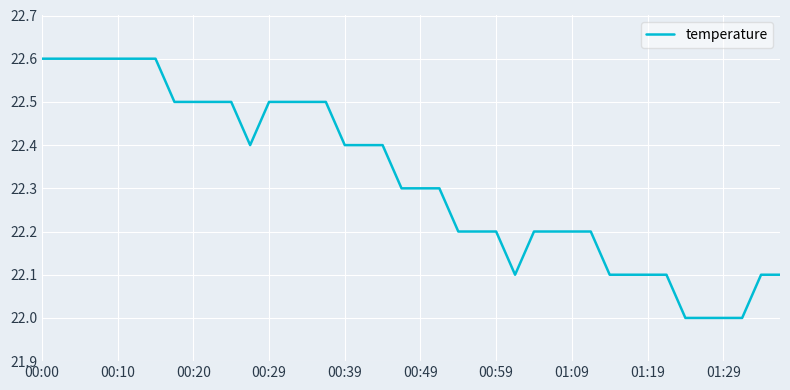

What is the difference between the maximum and minimum values?

0.6